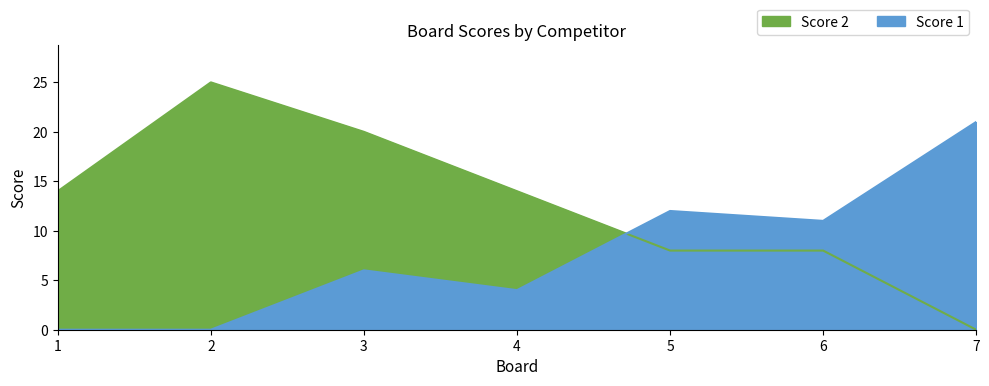

How many positive values does the Score 2 series have?

6